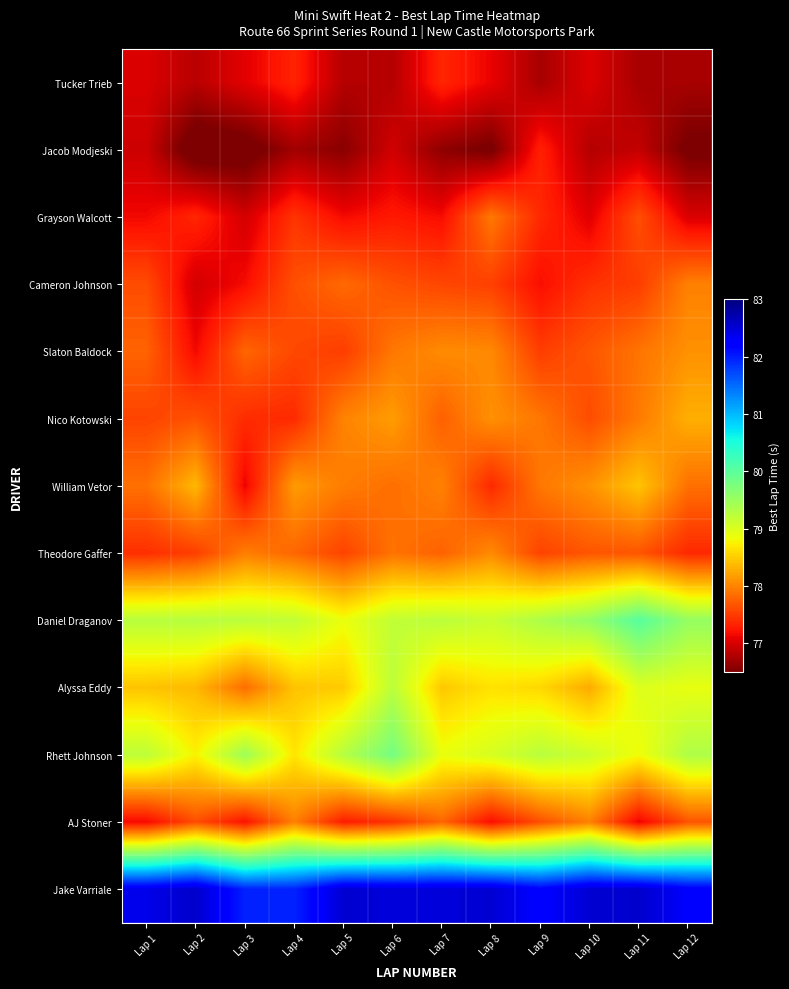

Between Lap 2 and Lap 3, which is larger?

Lap 3